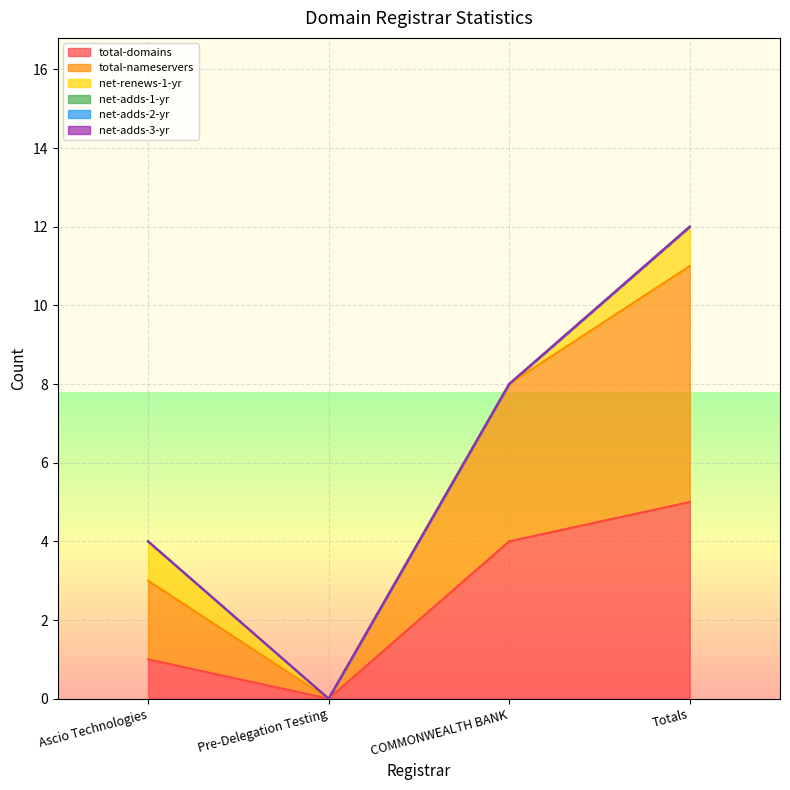

True or false: net-adds-1-yr and net-renews-1-yr cross at least once.

False